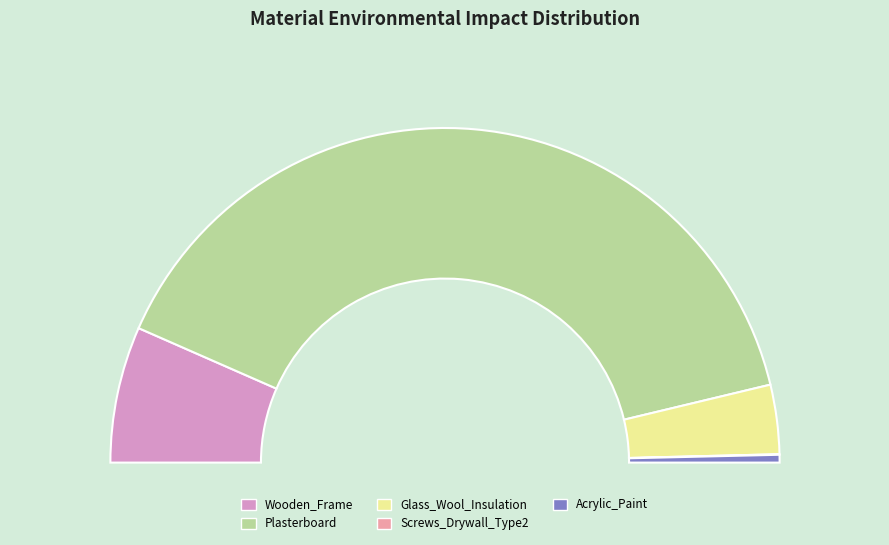

What is the change in value from Wooden_Frame to Glass_Wool_Insulation?

-0.1